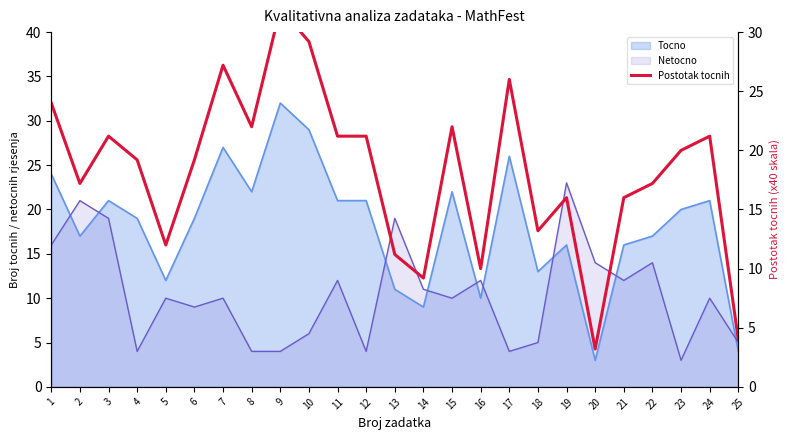

Is it true that the value at 15 is 38.4?

False